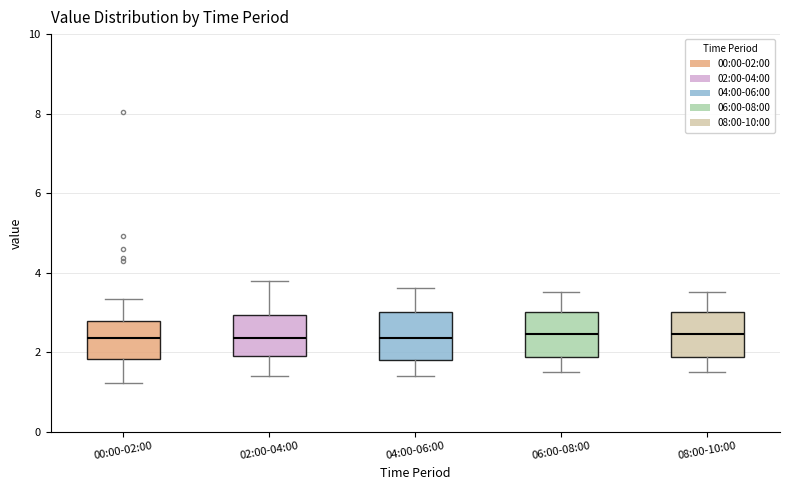

Reading left to right, read every box against the y-axis: the position of its median line, the range the box covers, and the ends of its whiskers. The values are not printed on the chart, so give them approximately, as read against the axis.

00:00-02:00: median 2.4, box 1.8 to 2.8, whiskers 1.2 to 3.4
02:00-04:00: median 2.4, box 2.0 to 3.0, whiskers 1.4 to 3.8
04:00-06:00: median 2.4, box 1.8 to 3.0, whiskers 1.4 to 3.6
06:00-08:00: median 2.4, box 1.8 to 3.0, whiskers 1.6 to 3.6
08:00-10:00: median 2.4, box 1.8 to 3.0, whiskers 1.6 to 3.6